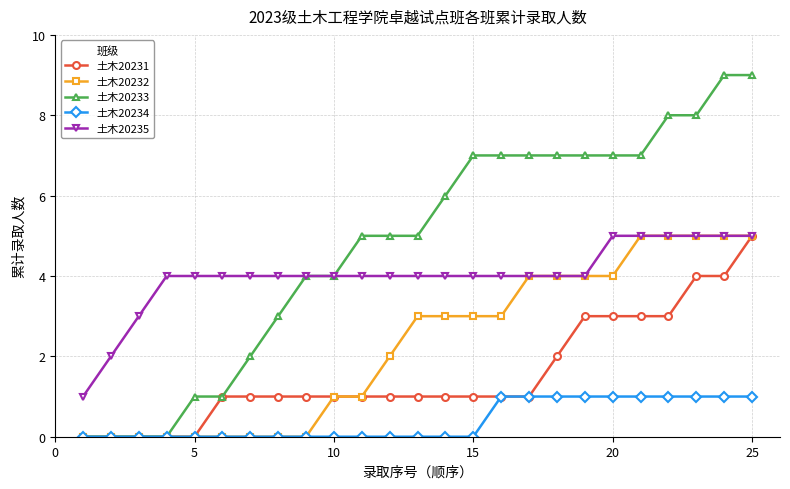

Count the number of categories in the chart.

25